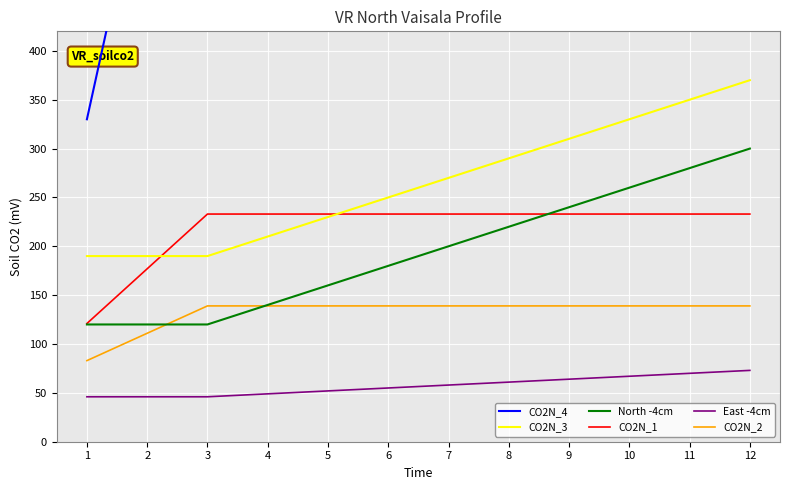

Rank the series by their maximum value, from lowest to highest.

East -4cm, CO2N_2, CO2N_1, North -4cm, CO2N_3, CO2N_4